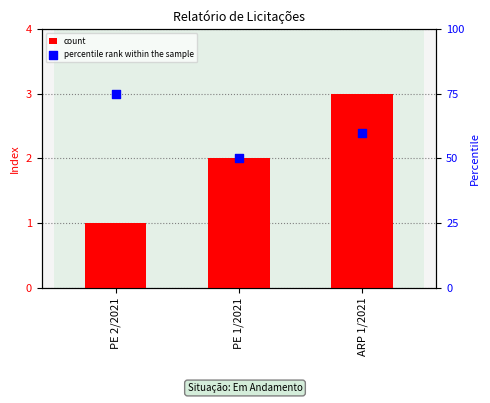

Which series contains the highest Y value?

percentile rank within the sample